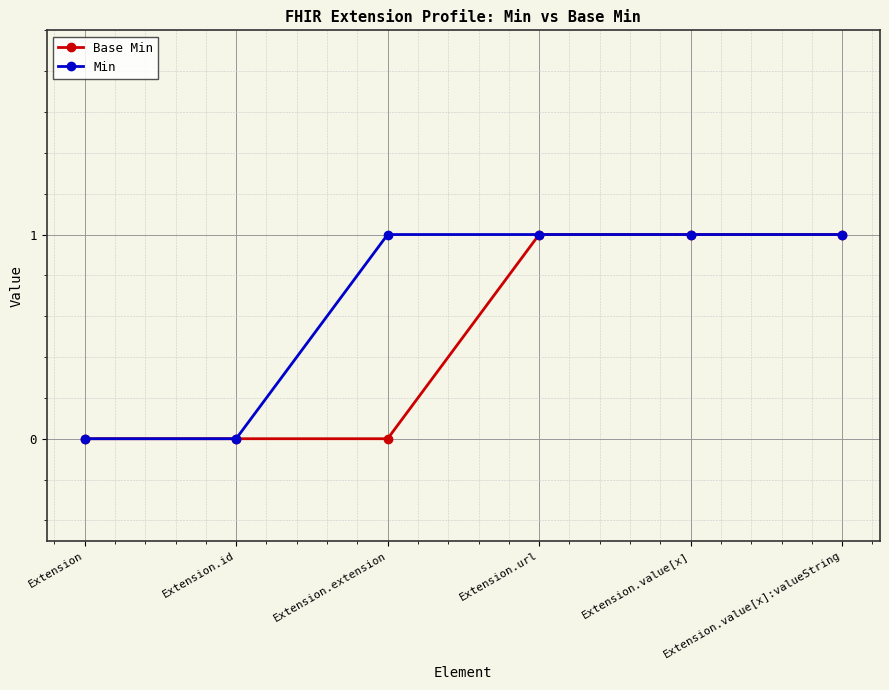

Is it true that Base Min equals 0 at Extension.id?

True